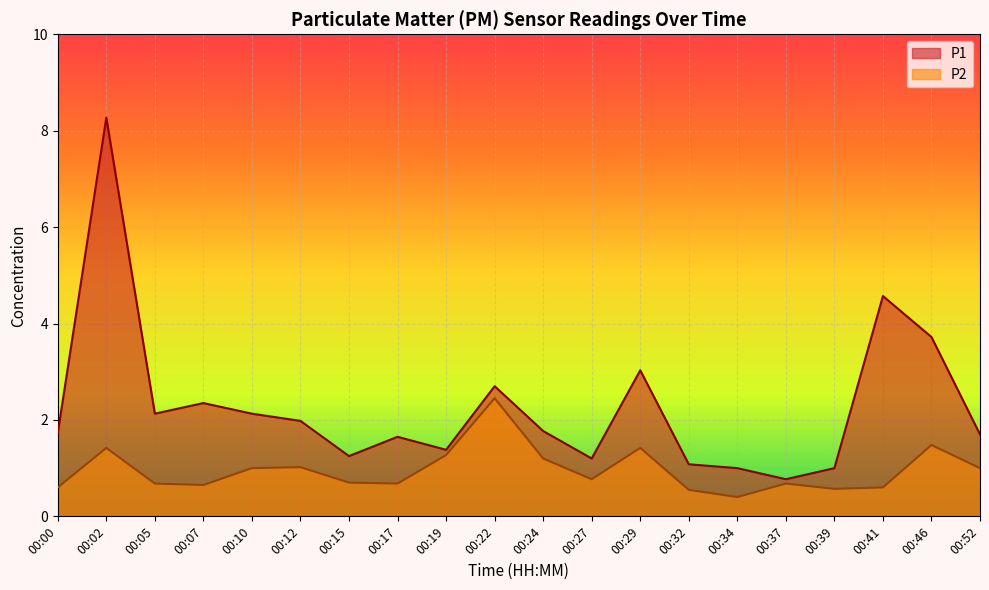

Reading left to right, what are all the values shown in this chart?

P1: 1.7	8.3	2.1	2.4	2.1	2.0	1.2	1.6	1.4	2.7	1.8	1.2	3.0	1.1	1.0	0.8	1.0	4.6	3.7	1.7
P2: 0.6	1.4	0.7	0.7	1.0	1.0	0.7	0.7	1.3	2.5	1.2	0.8	1.4	0.6	0.4	0.7	0.6	0.6	1.5	1.0